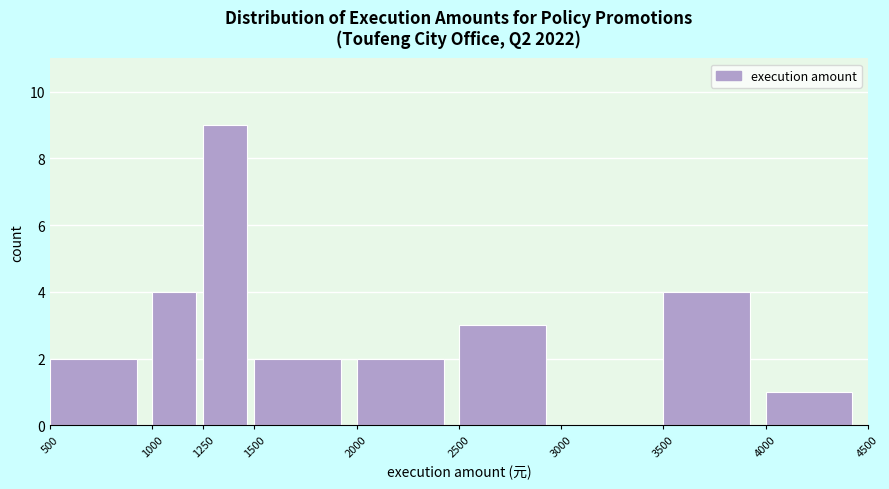

Reading left to right, list every bar in this chart as the range it spans on the x-axis followed by its height. The values are not printed on the chart, so give them approximately, as read against the axis.

500 to 1000: 2
1000 to 1250: 4
1250 to 1500: 9
1500 to 2000: 2
2000 to 2500: 2
2500 to 3000: 3
3000 to 3500: 0
3500 to 4000: 4
4000 to 4500: 1